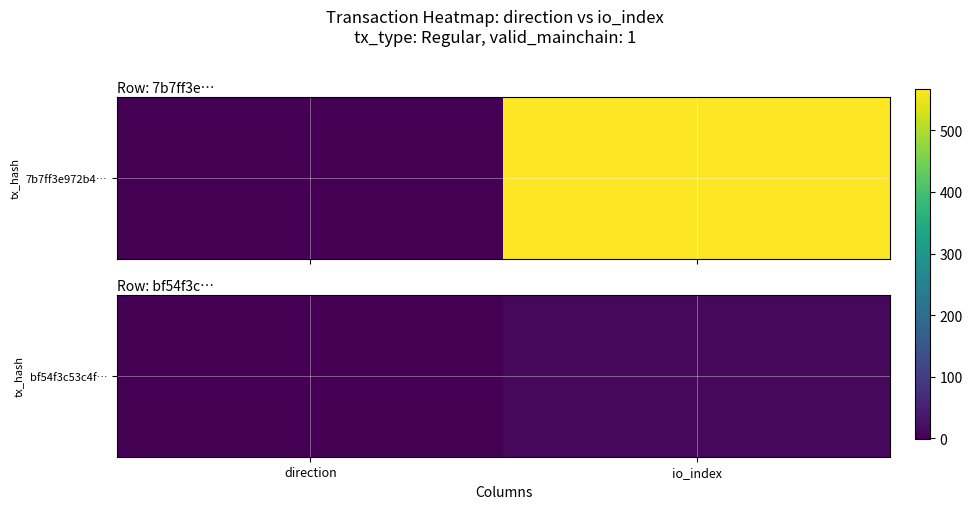

True or false: the data shows 0 at direction.

False